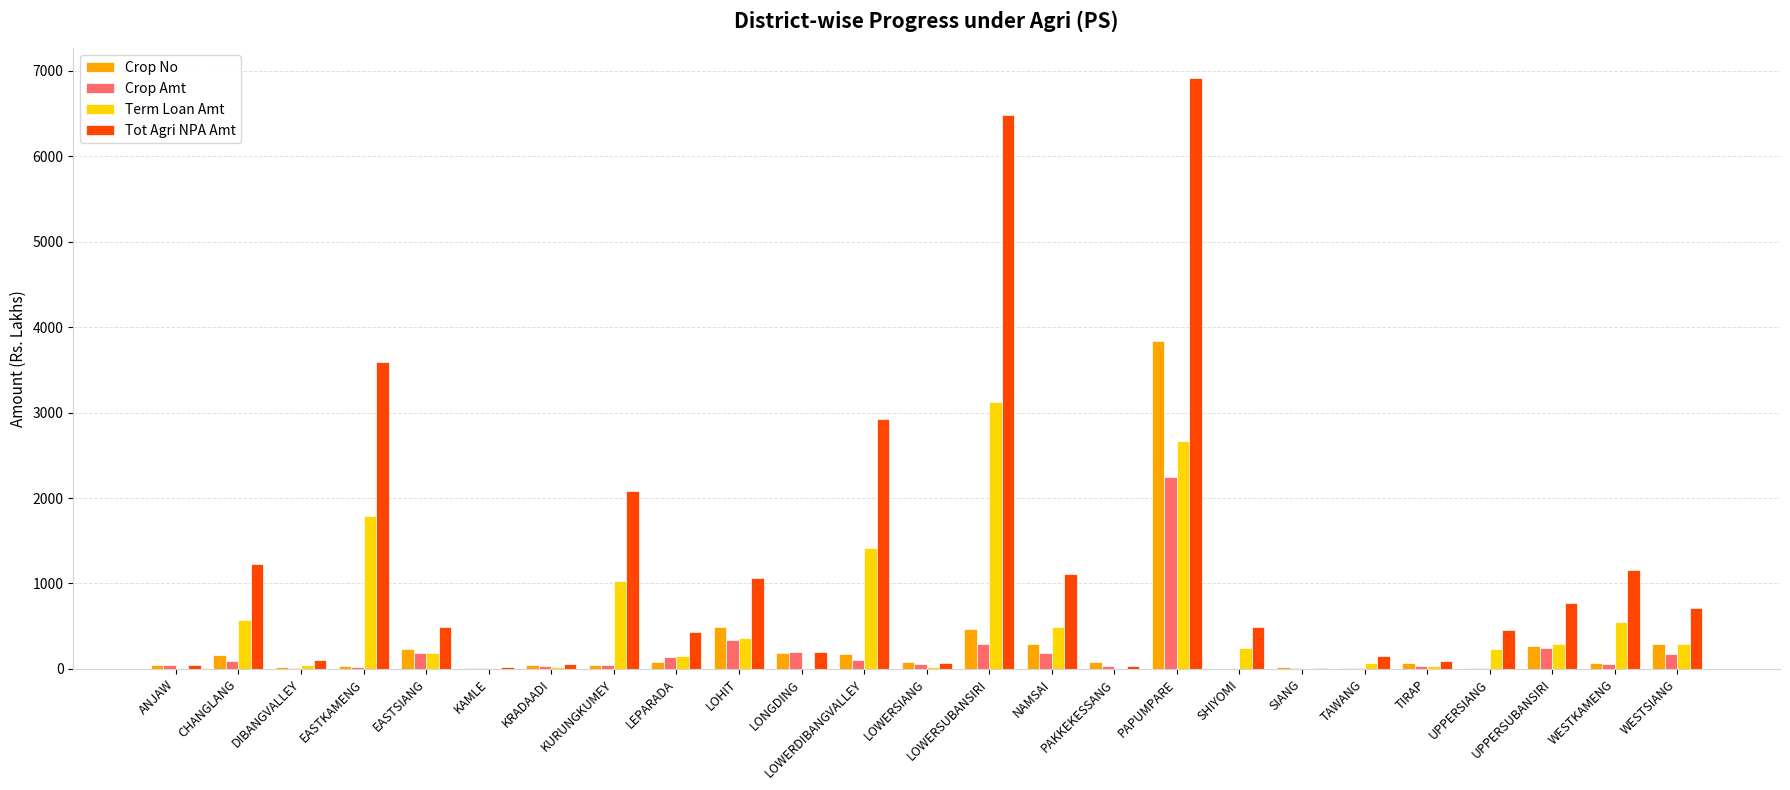

Which series has the largest total across all categories?

Tot Agri NPA Amt